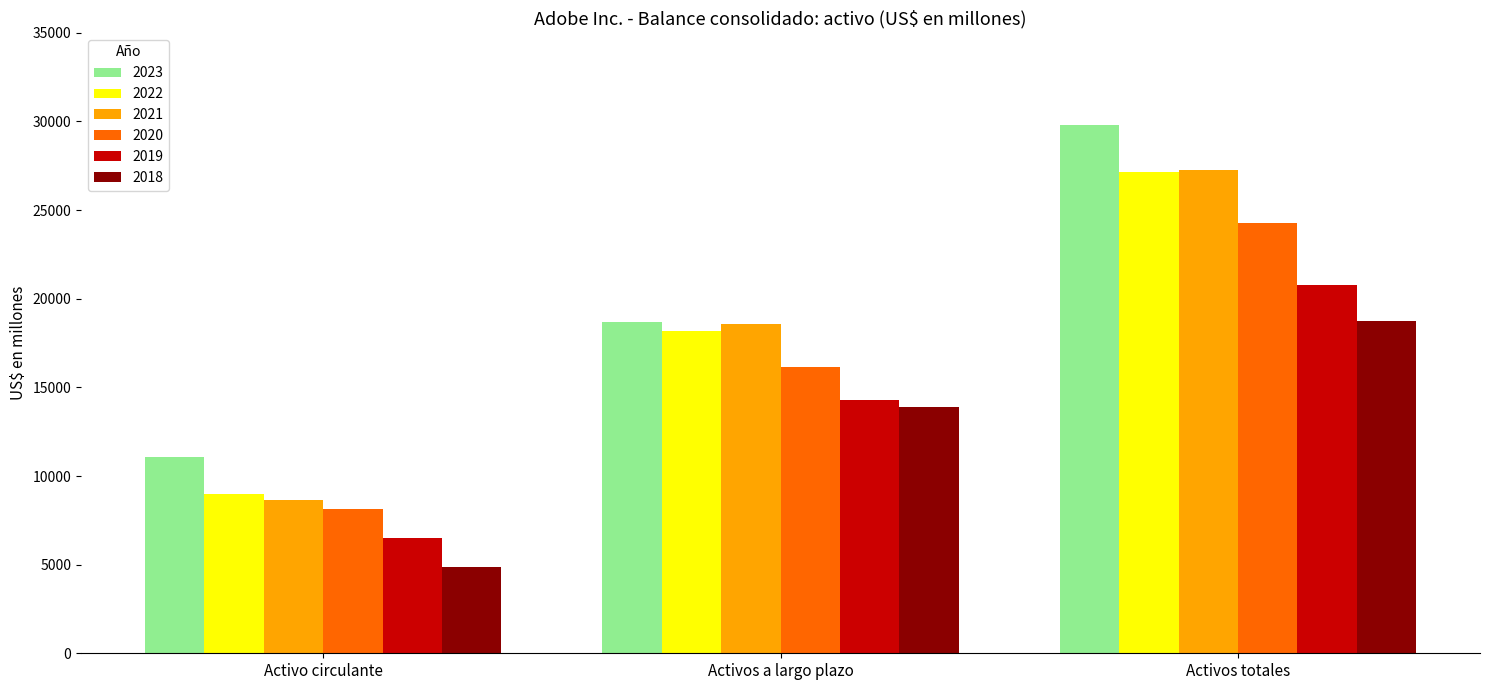

Which series has the largest range (max minus min)?

2023